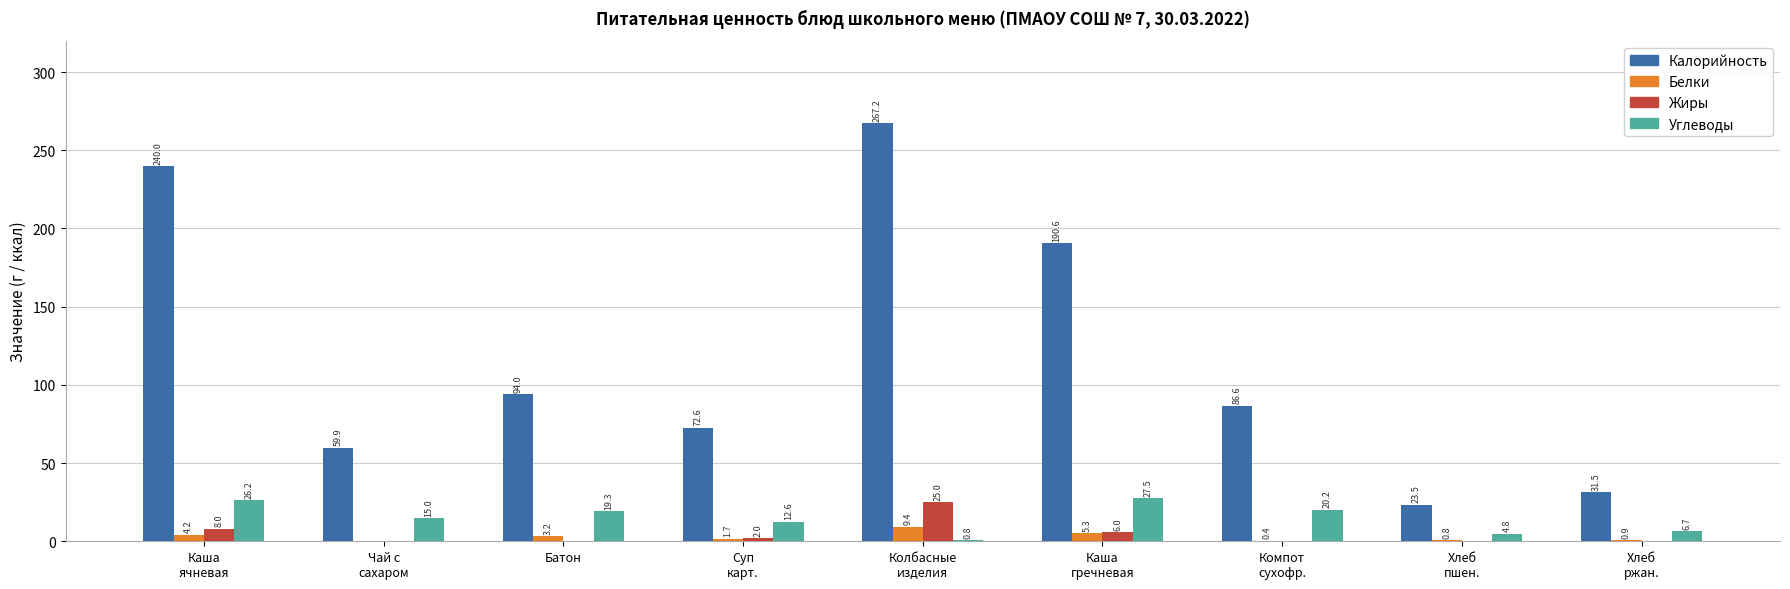

What is the sum of all Калорийность values?

1065.9